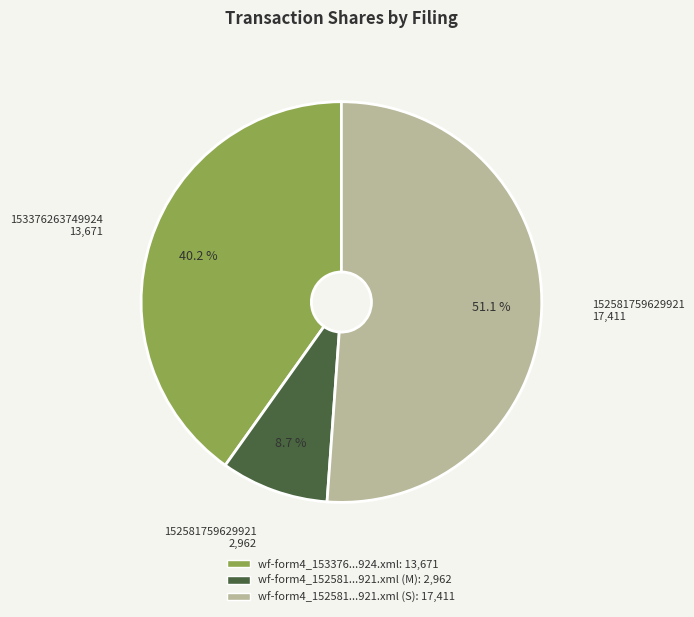

Is there any slice that represents more than half of the pie?

Yes